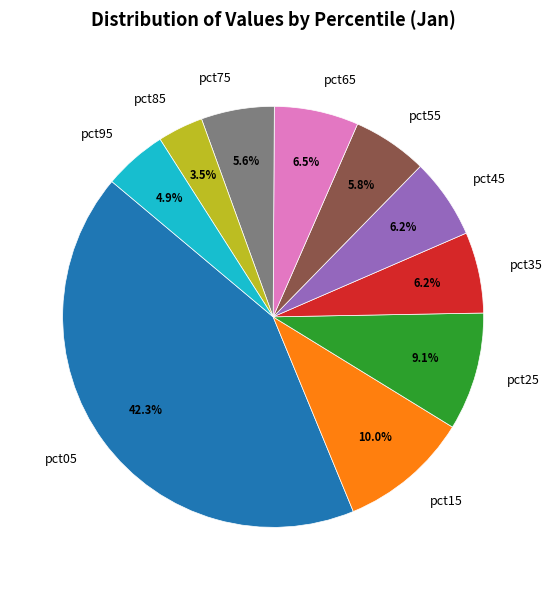

Between pct85 and pct35, which is larger?

pct35